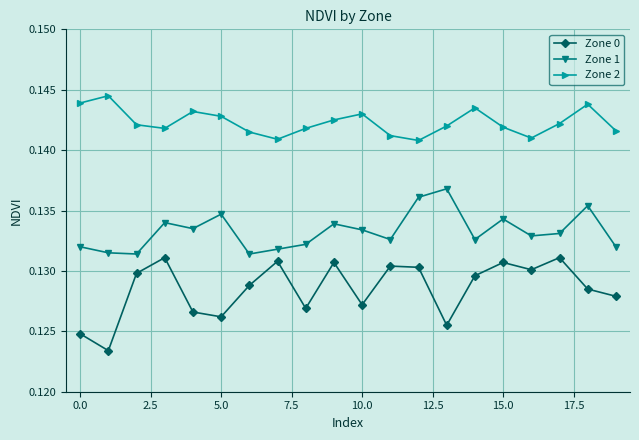

Which series has the largest range (max minus min)?

Zone 0